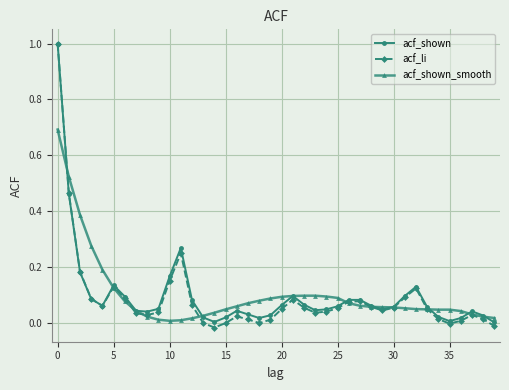

Which series has the widest spread of values?

acf_li